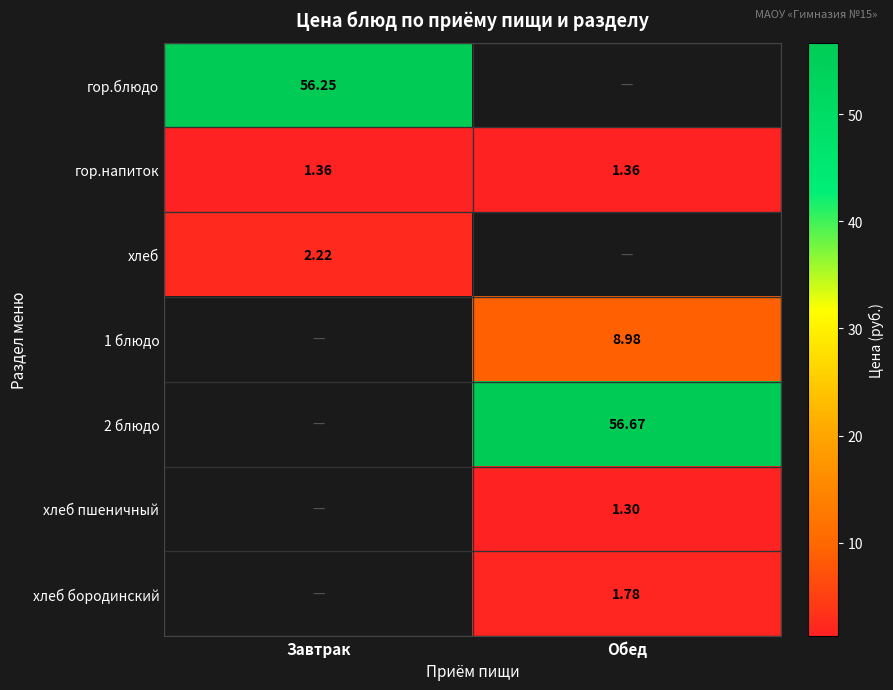

Is the value of 2 блюдо at Обед greater than the value of хлеб at Завтрак?

Yes